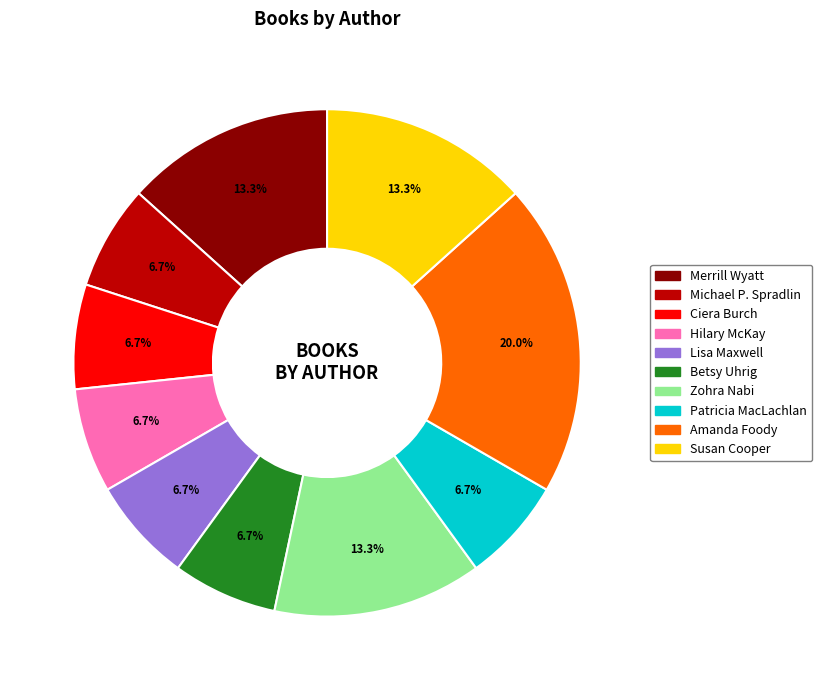

Is Patricia MacLachlan the majority of the pie?

No